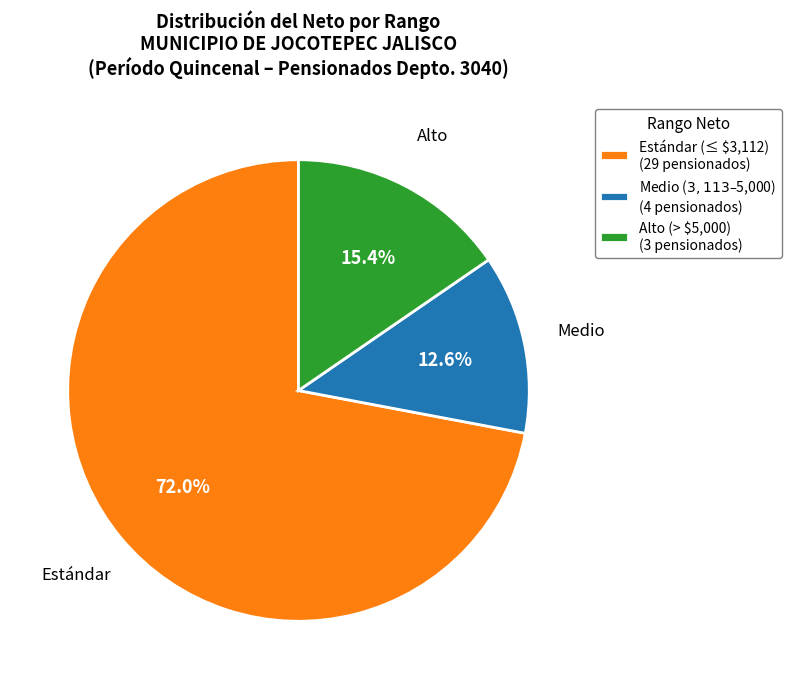

What is the smallest slice in the pie chart?

Medio ($3,113–$5,000) (4 pensionados)